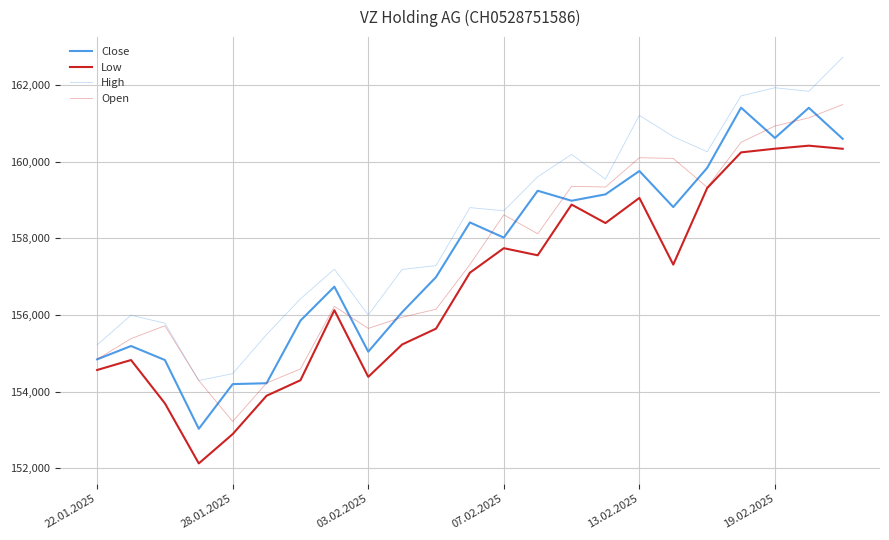

Does the chart have visible grid lines?

Yes